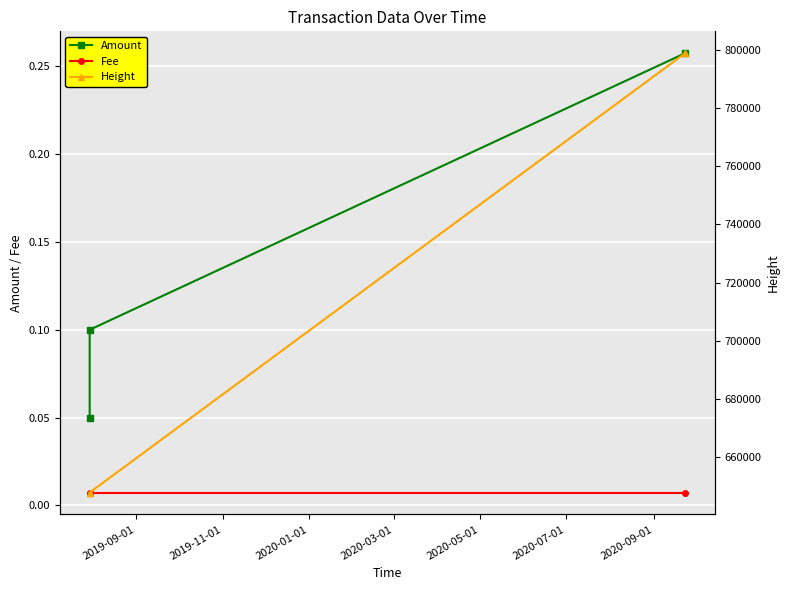

Between 2019-09-01 and 2019-11-01, which series saw the biggest shift?

Amount